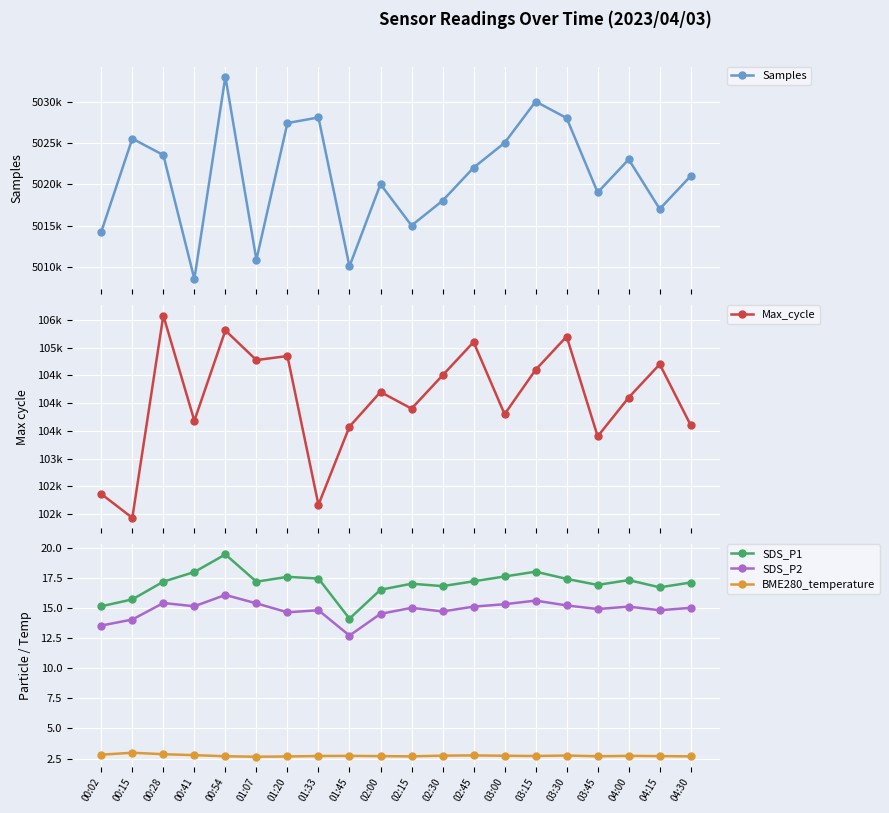

True or false: BME280_temperature and Max_cycle cross at least once.

False